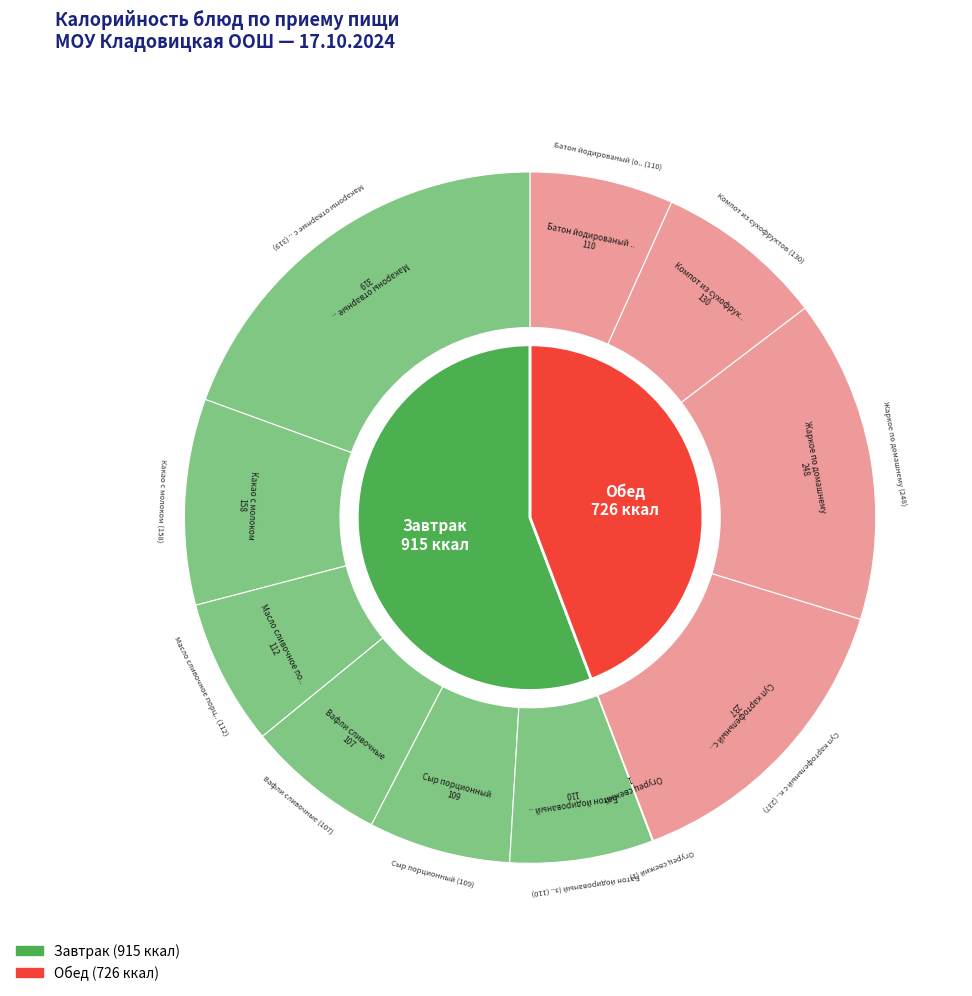

The Компот из сухофруктов slice represents 8% of the pie. True or false?

True